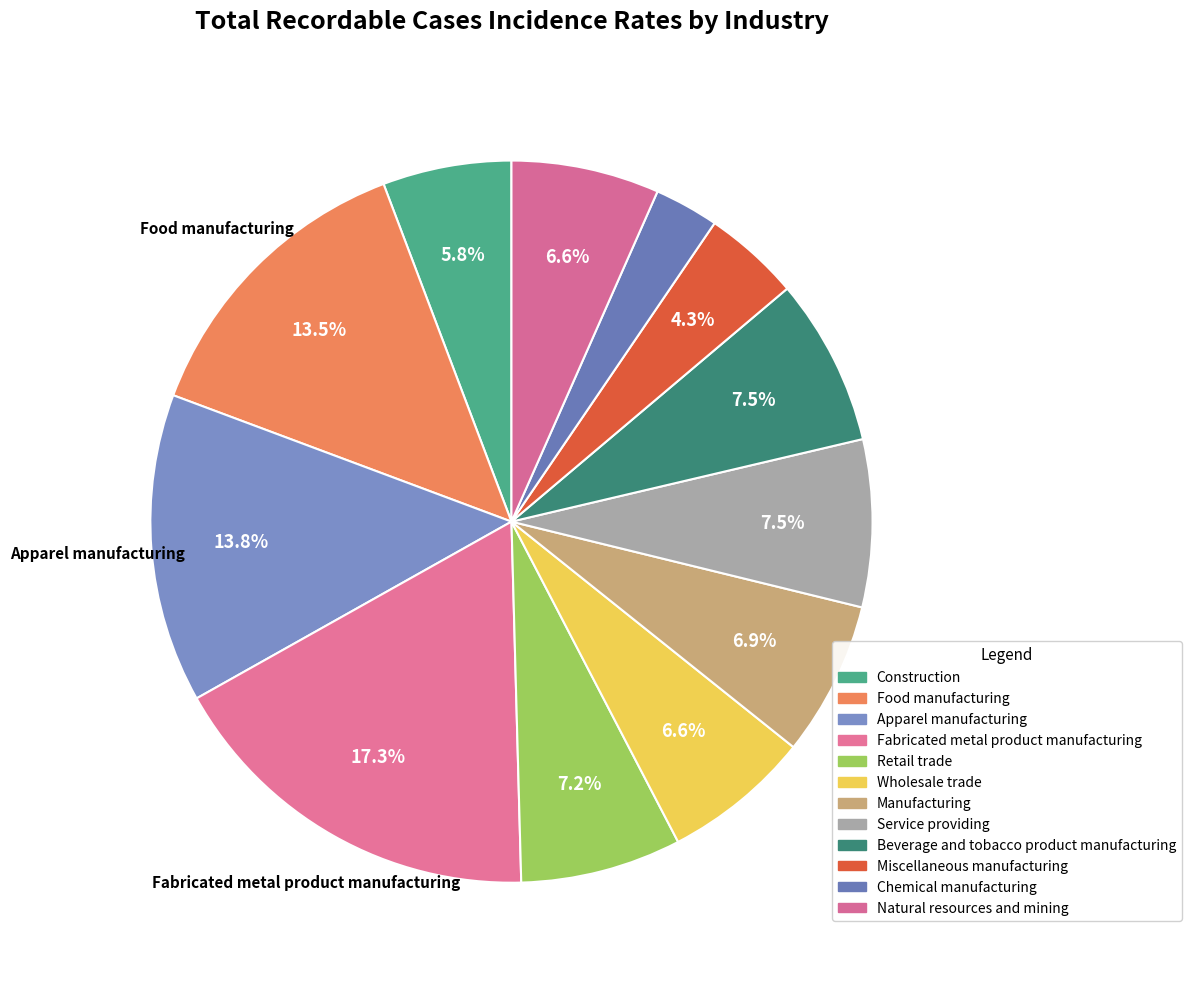

Is it true that Food manufacturing is 1% of the pie?

False